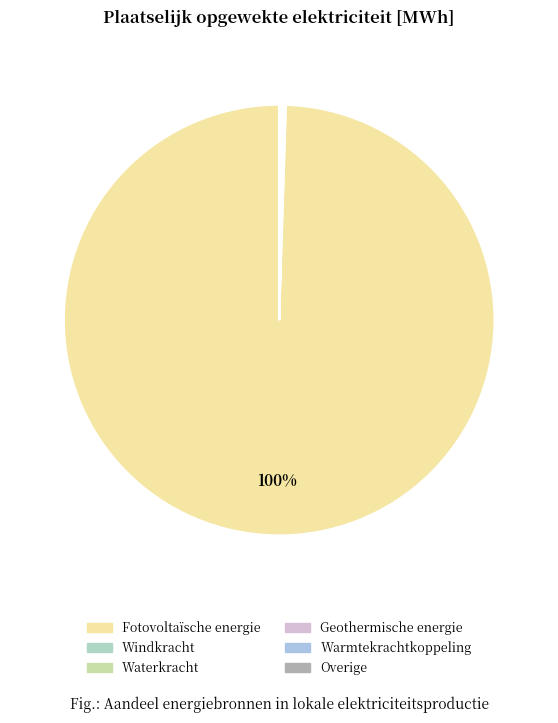

How many slices are in this pie chart?

6